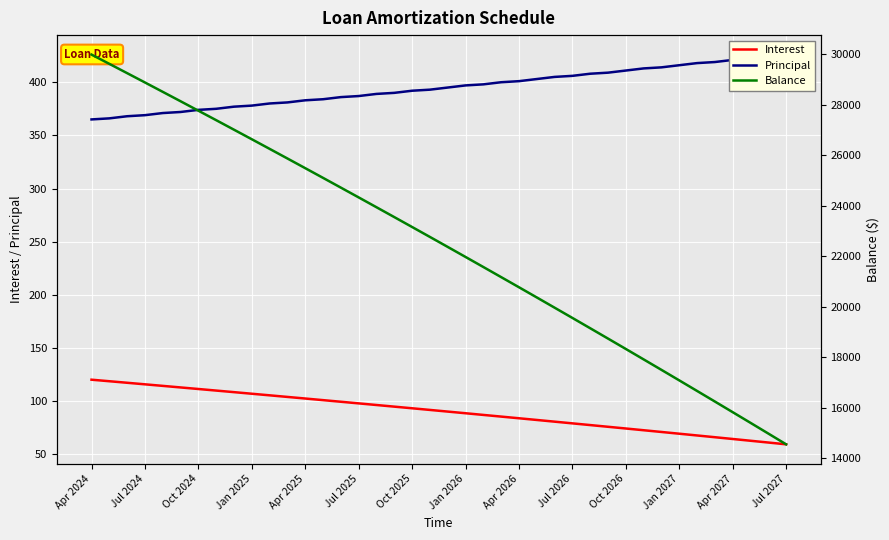

True or false: Interest has a value of 88.5 at Jan 2026.

True